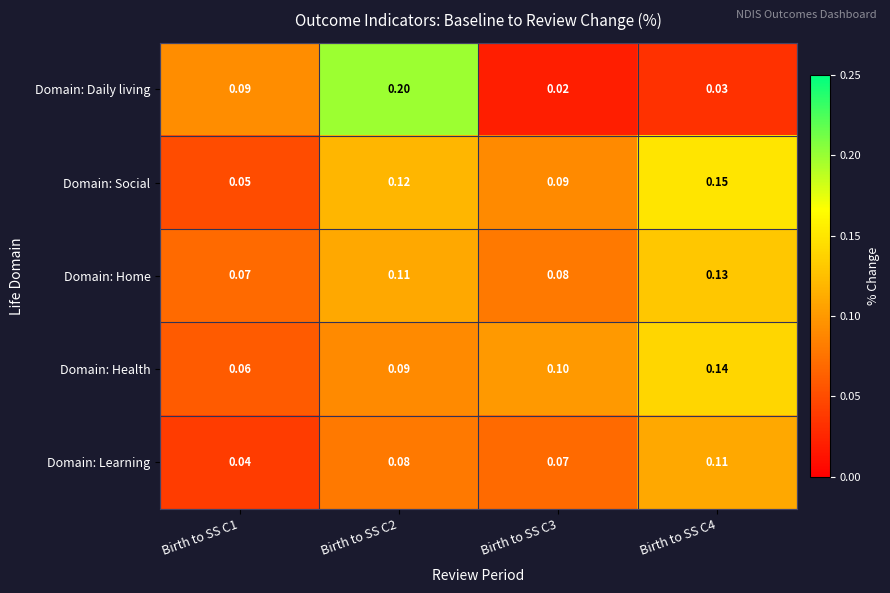

What is the maximum value shown in the chart?

0.2